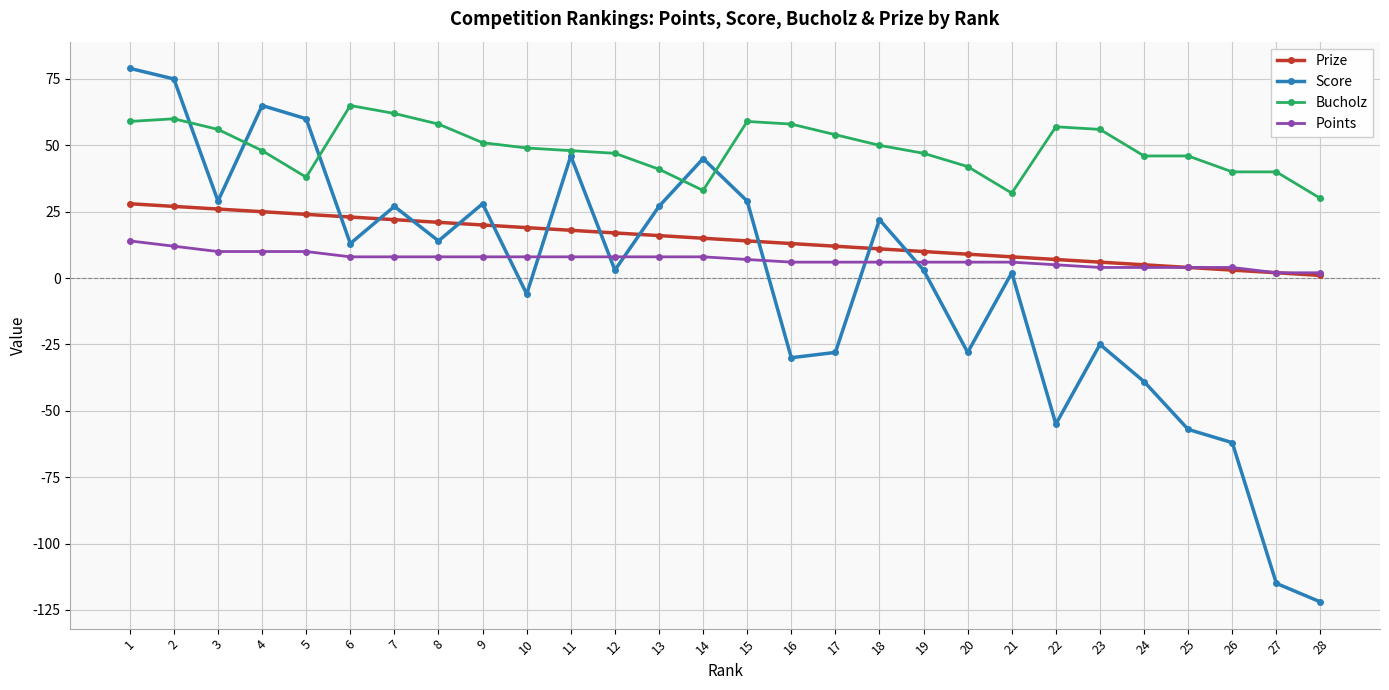

Reading left to right, what are all the values shown in this chart?

Prize: 1=28	2=27	3=26	4=25	5=24	6=23	7=22	8=21	9=20	10=19	11=18	12=17	13=16	14=15	15=14	16=13	17=12	18=11	19=10	20=9	21=8	22=7	23=6	24=5	25=4	26=3	27=2	28=1
Score: 1=79	2=75	3=29	4=65	5=60	6=13	7=27	8=14	9=28	10=-6	11=46	12=3	13=27	14=45	15=29	16=-30	17=-28	18=22	19=3	20=-28	21=2	22=-55	23=-25	24=-39	25=-57	26=-62	27=-115	28=-122
Bucholz: 1=59	2=60	3=56	4=48	5=38	6=65	7=62	8=58	9=51	10=49	11=48	12=47	13=41	14=33	15=59	16=58	17=54	18=50	19=47	20=42	21=32	22=57	23=56	24=46	25=46	26=40	27=40	28=30
Points: 1=14	2=12	3=10	4=10	5=10	6=8	7=8	8=8	9=8	10=8	11=8	12=8	13=8	14=8	15=7	16=6	17=6	18=6	19=6	20=6	21=6	22=5	23=4	24=4	25=4	26=4	27=2	28=2